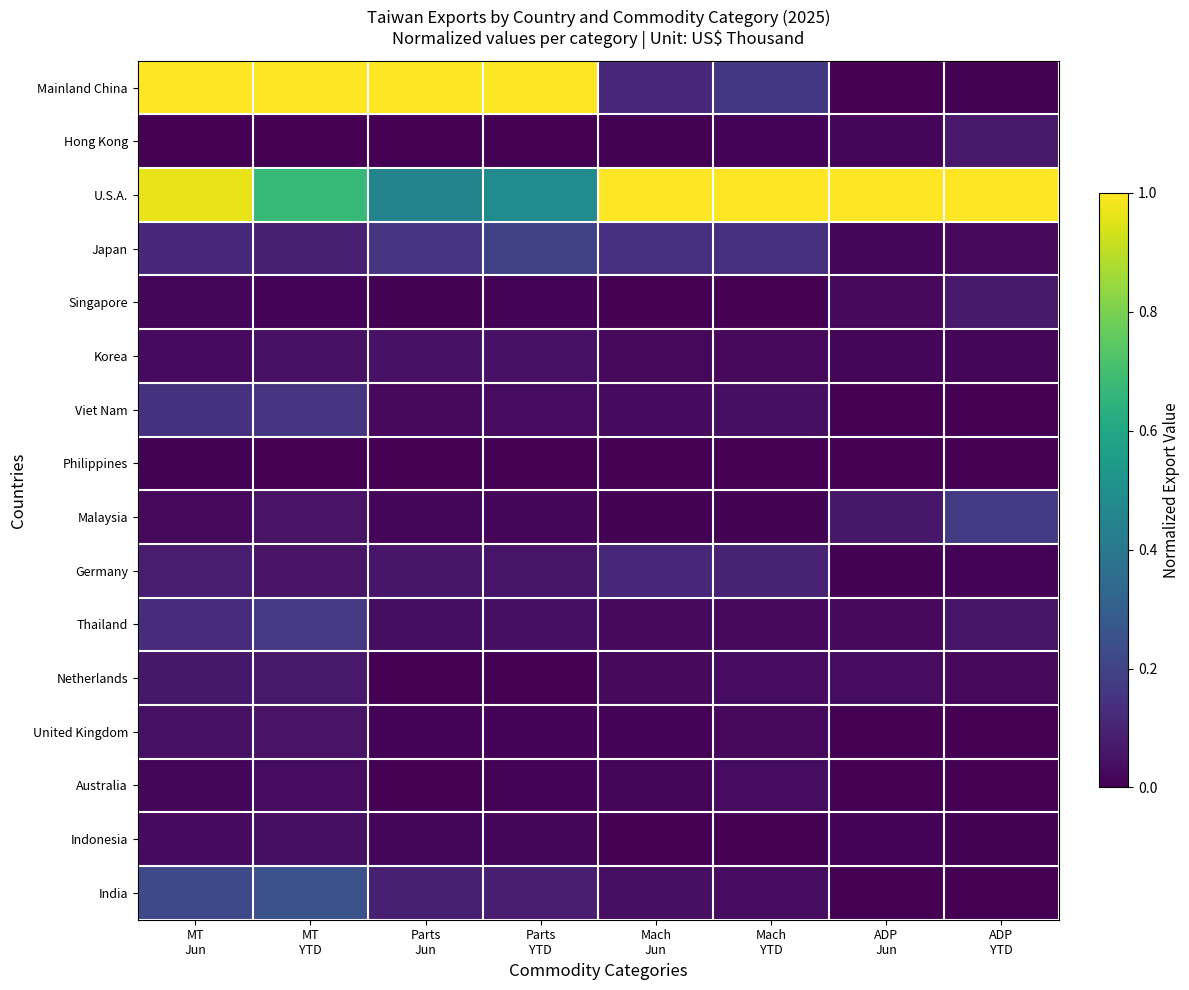

At which category does the chart reach its peak across all series?

MT
Jun